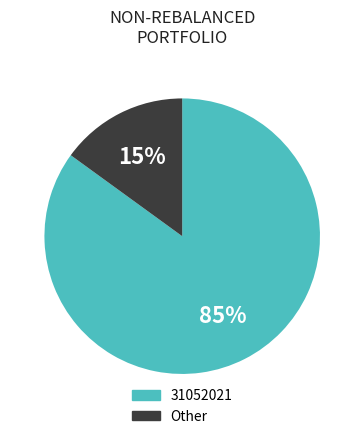

To the nearest percent, what is the difference between the largest and smallest slice percentages?

70%